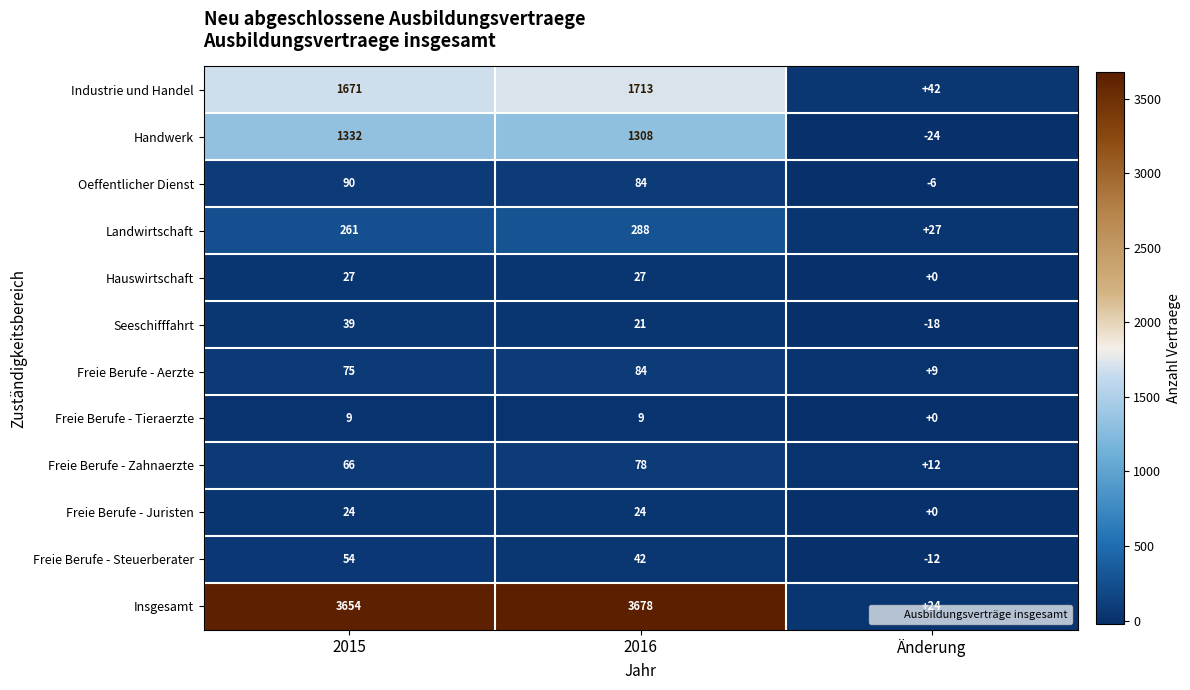

Which series has the largest total across all categories?

Insgesamt